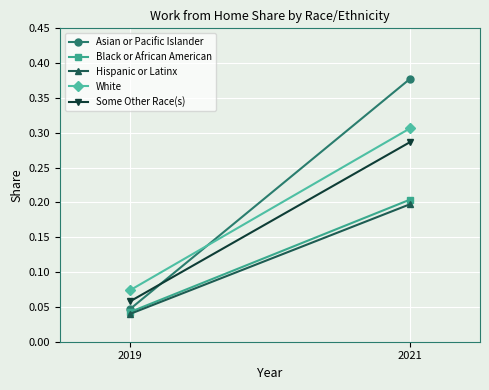

What is the average value of the Asian or Pacific Islander series?

0.2